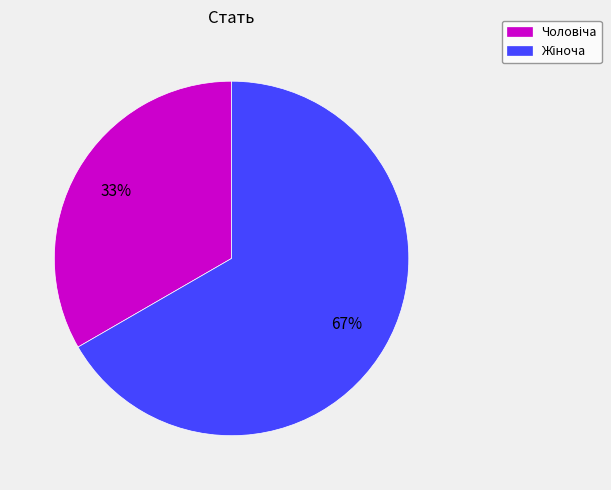

To the nearest percent, what is the average slice percentage?

50%